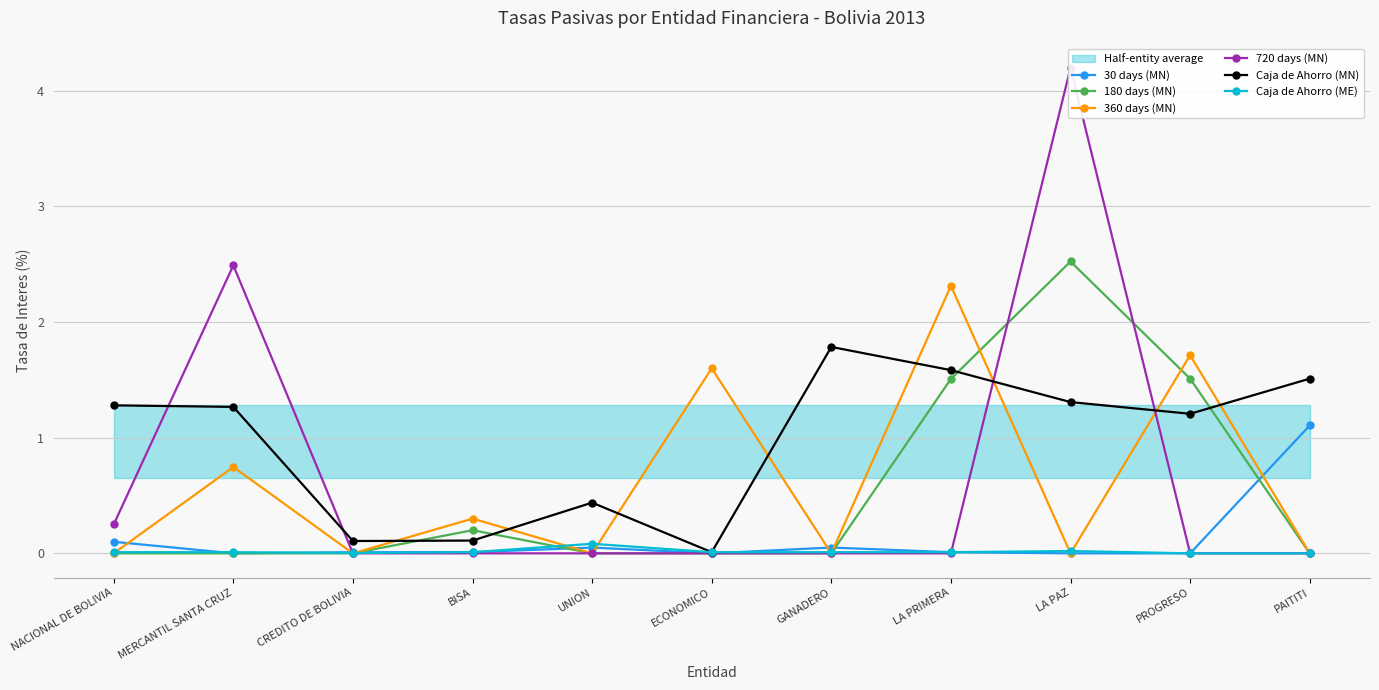

Which series has the largest range (max minus min)?

720 days (MN)